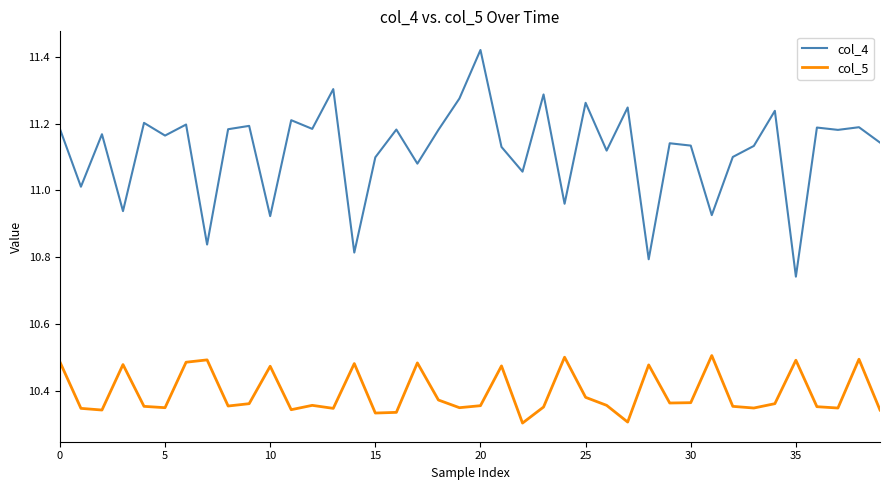

True or false: col_5 and col_4 intersect in this chart.

False